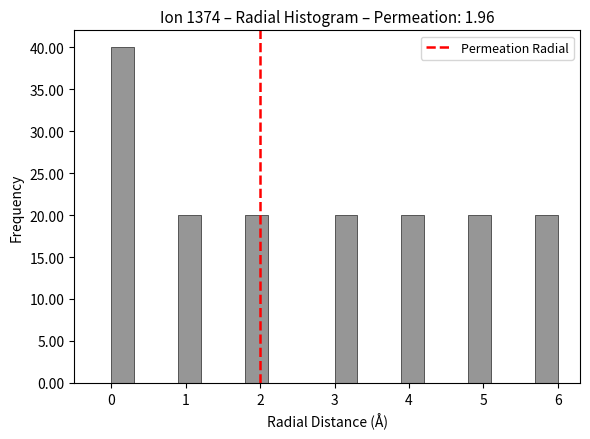

Read against the x-axis, roughly where is the centre of the tallest bar?

0.2